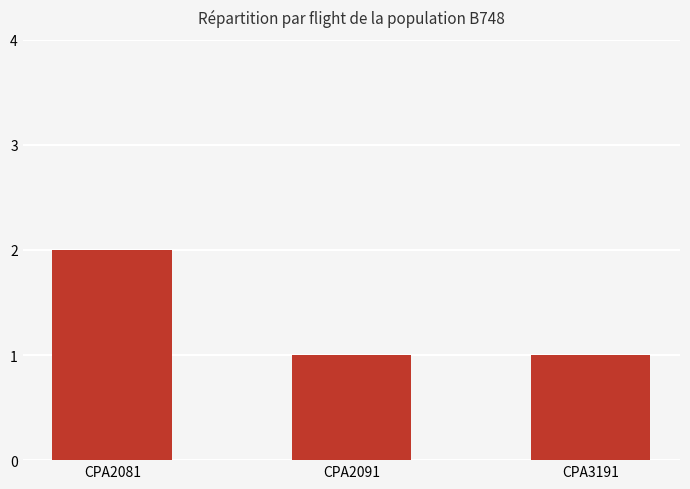

The chart shows a value of 2 at CPA2081. True or false?

True